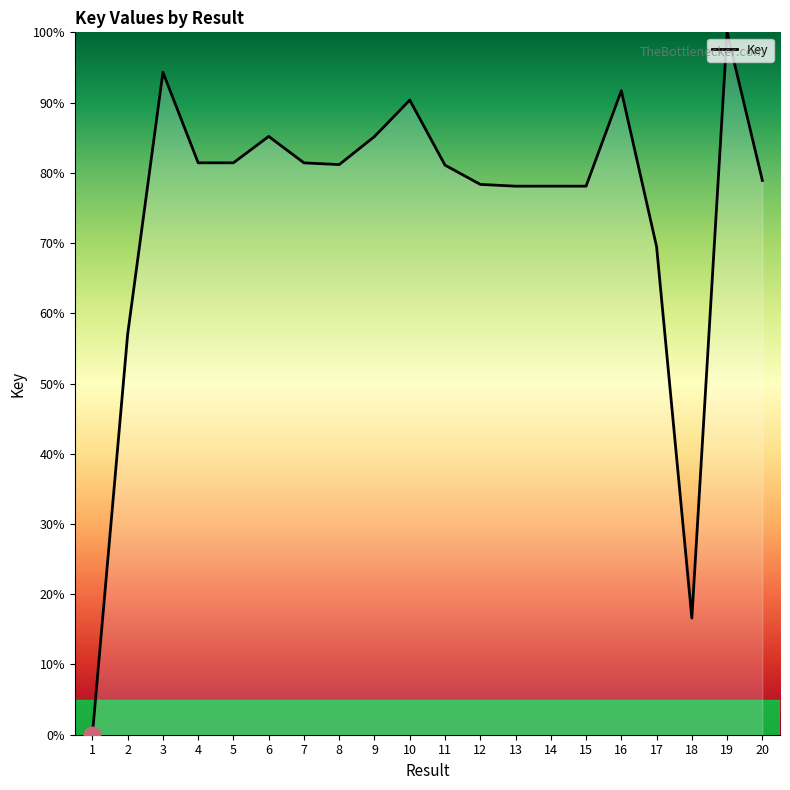

What is the sum of all values?

1487.9